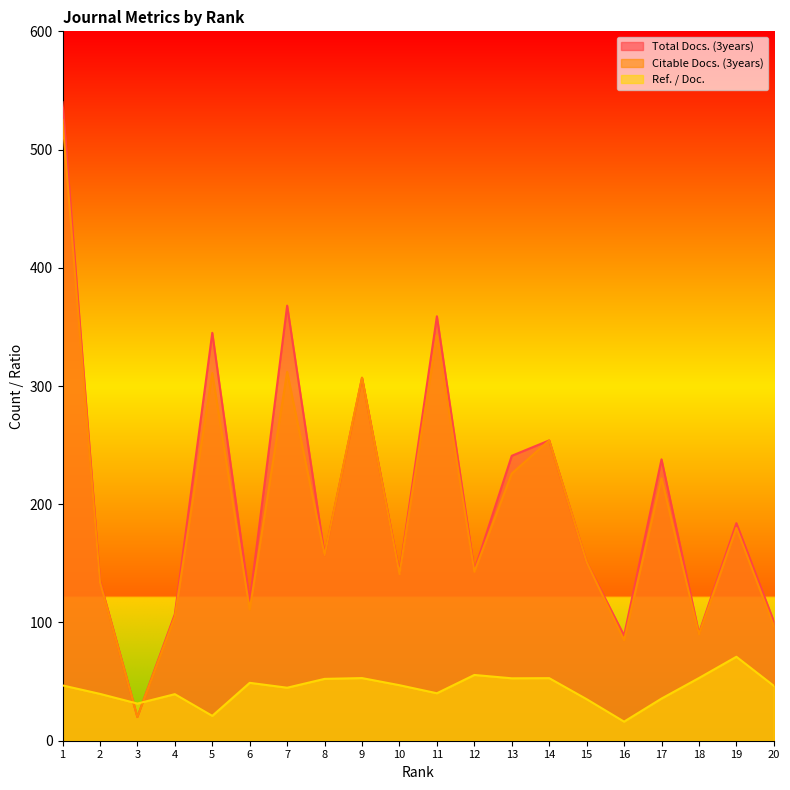

At which label is Citable Docs. (3years) closest to 272?

14